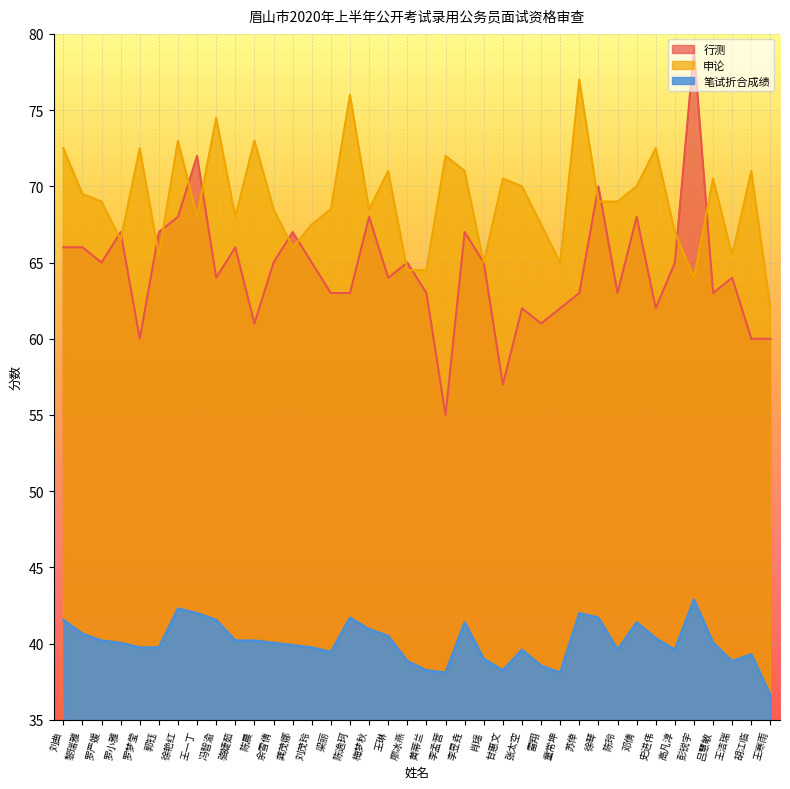

Where does the 笔试折合成绩 series first go above 40?

刘曲